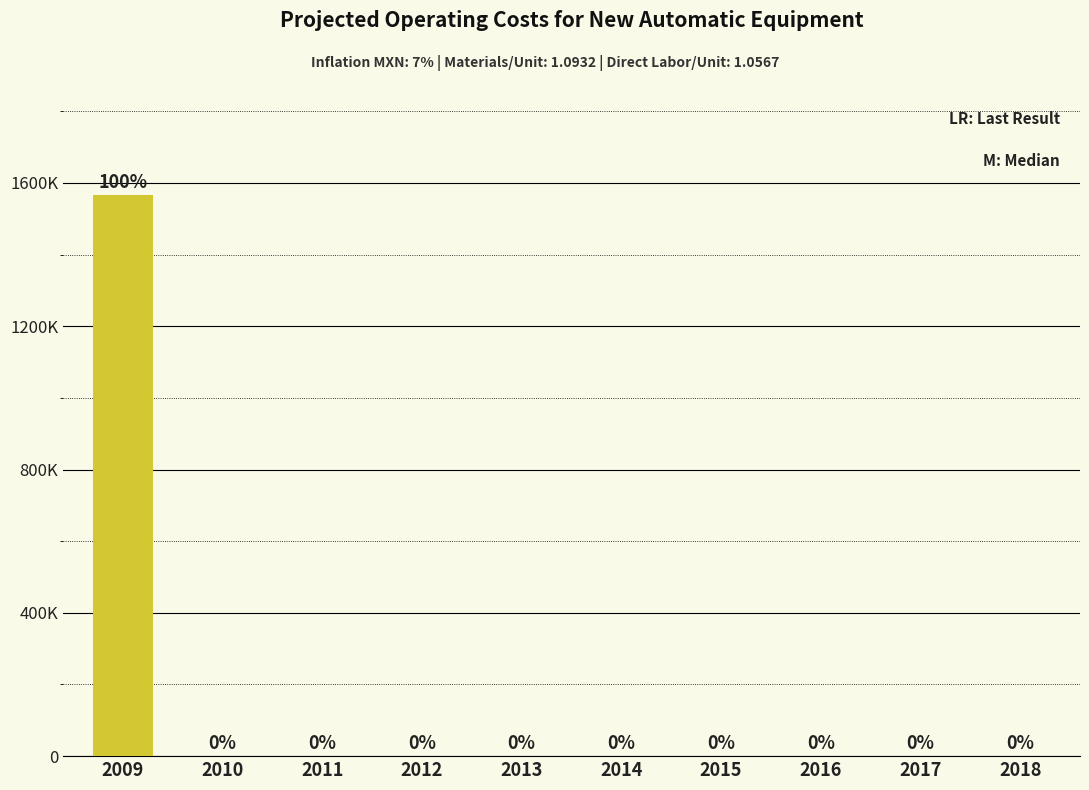

How many data points does each series have?

10